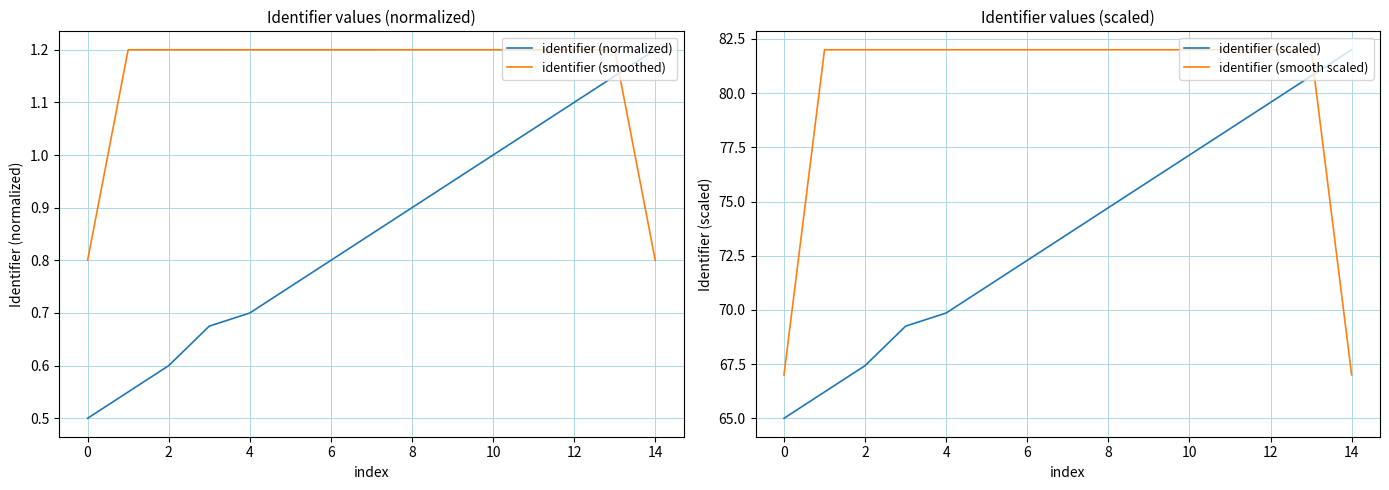

What is the label of the 13th point from the left?

12